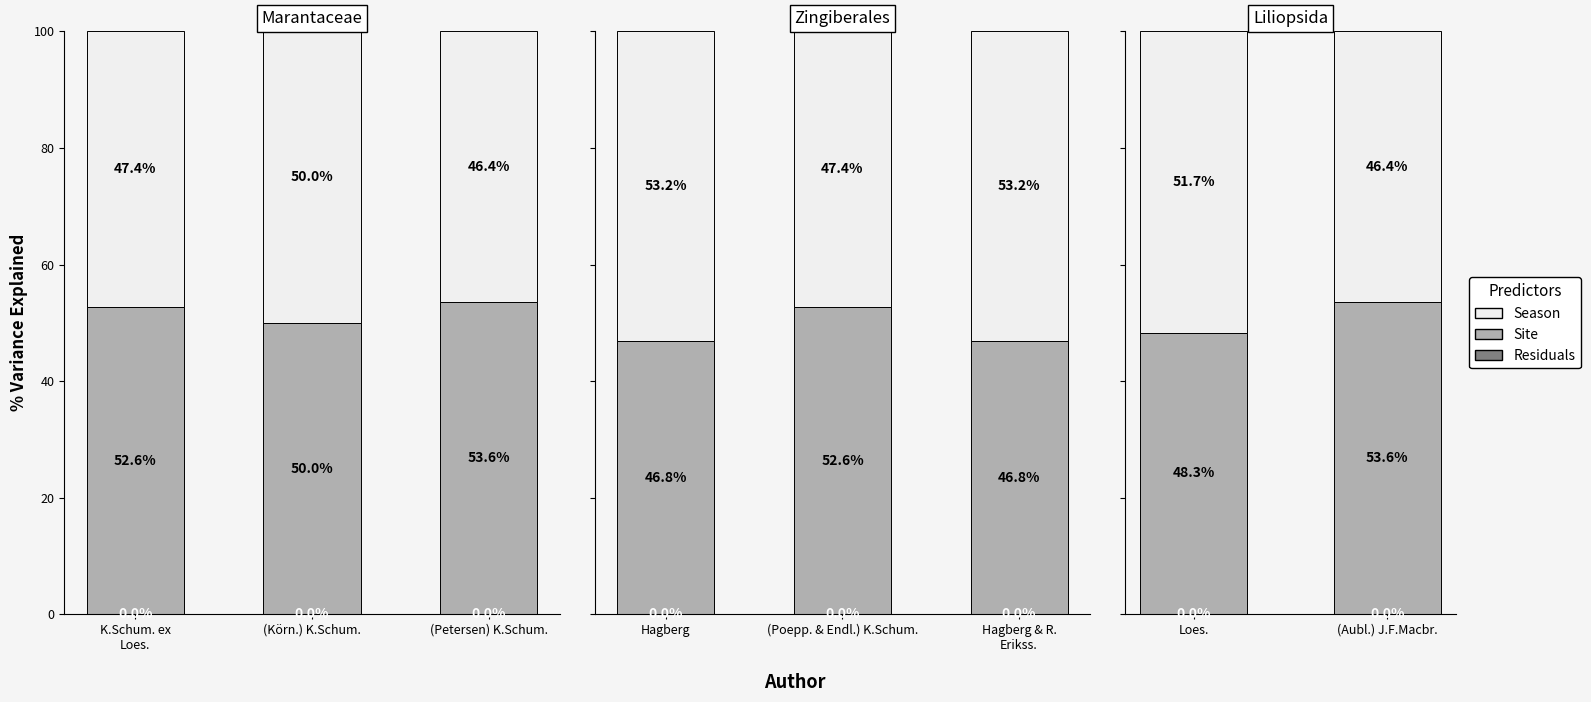

Is it true that Residuals equals 0.0 at (Aubl.) J.F.Macbr.?

False